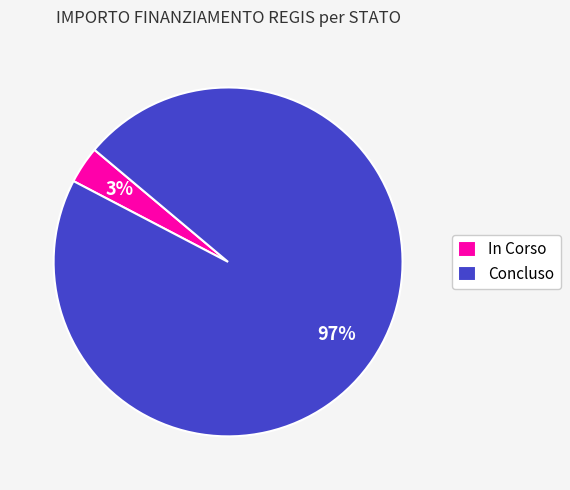

Is there a majority slice in this chart?

Yes